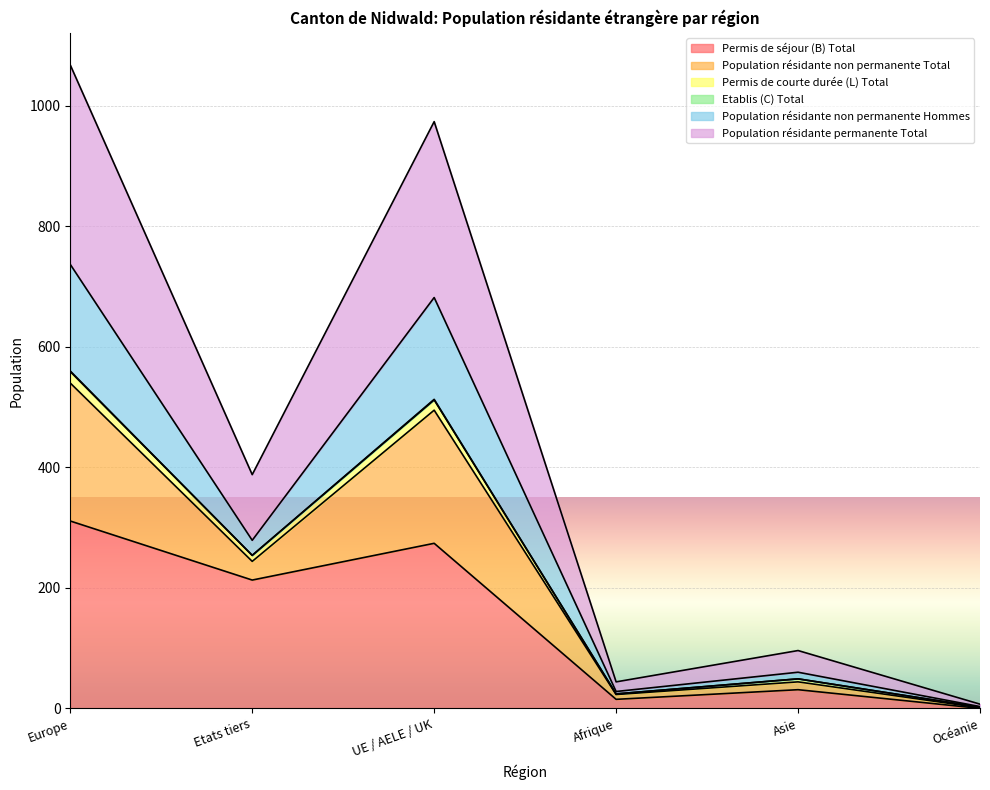

What is the highest value of the Permis de séjour (B) Total series?

311